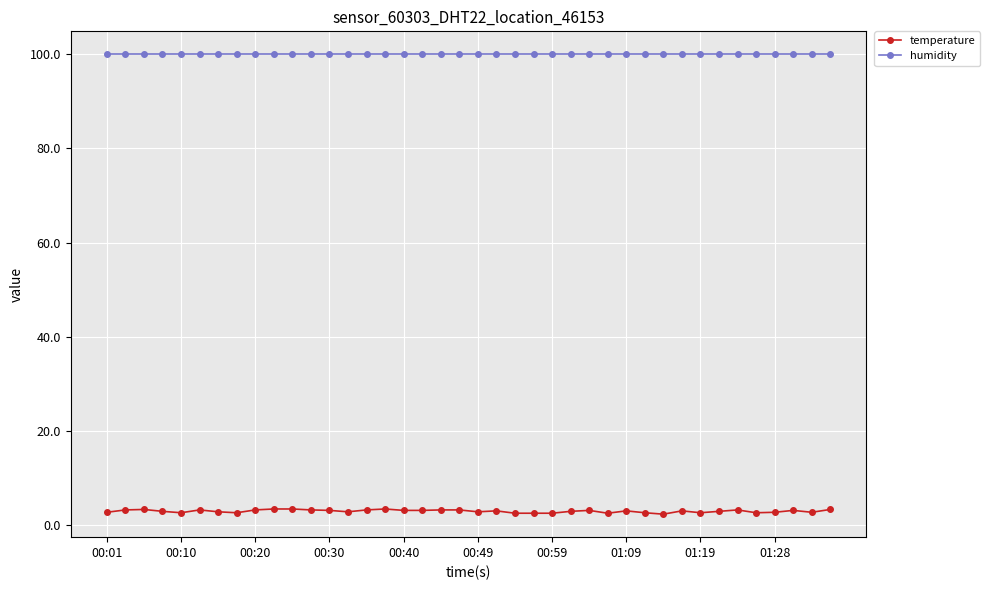

What is the highest value of the humidity series?

99.9